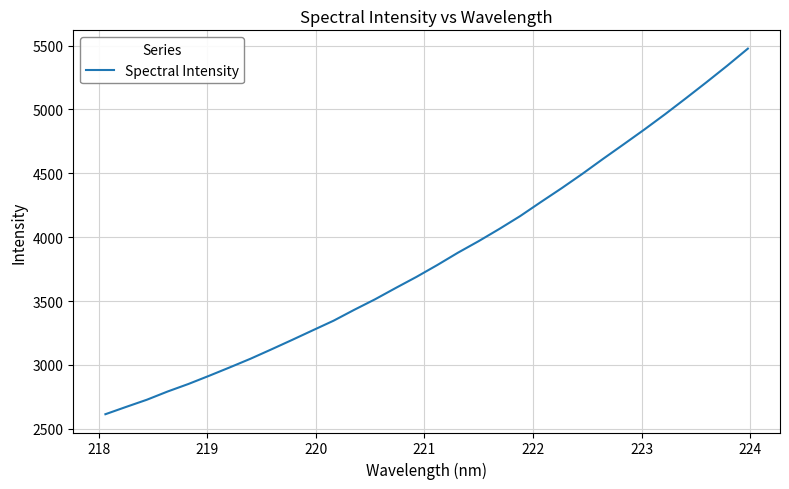

What is the maximum value shown in the chart?

5475.9